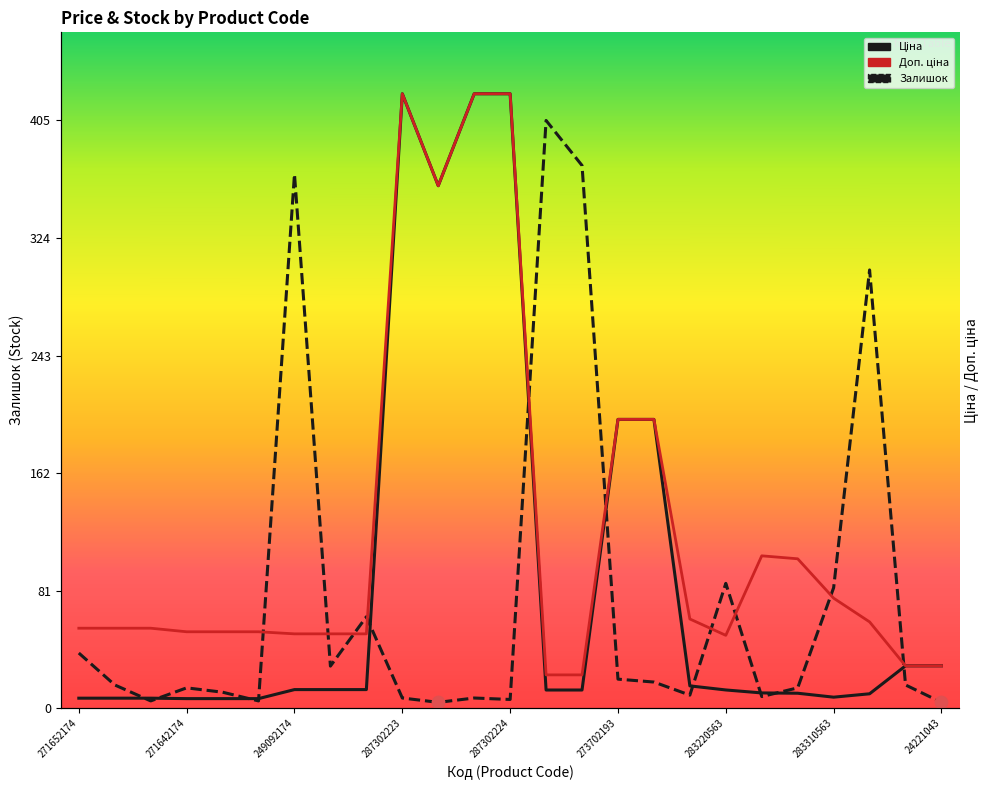

What are all the series names shown in the legend?

Залишок, Ціна, Доп. ціна